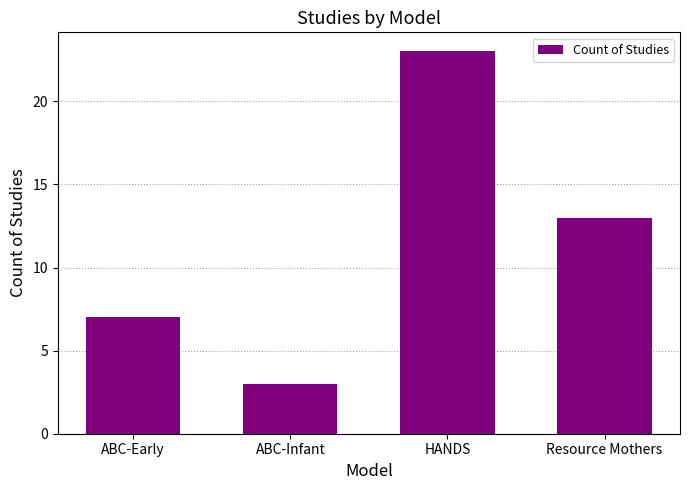

How many bars are there in total?

4